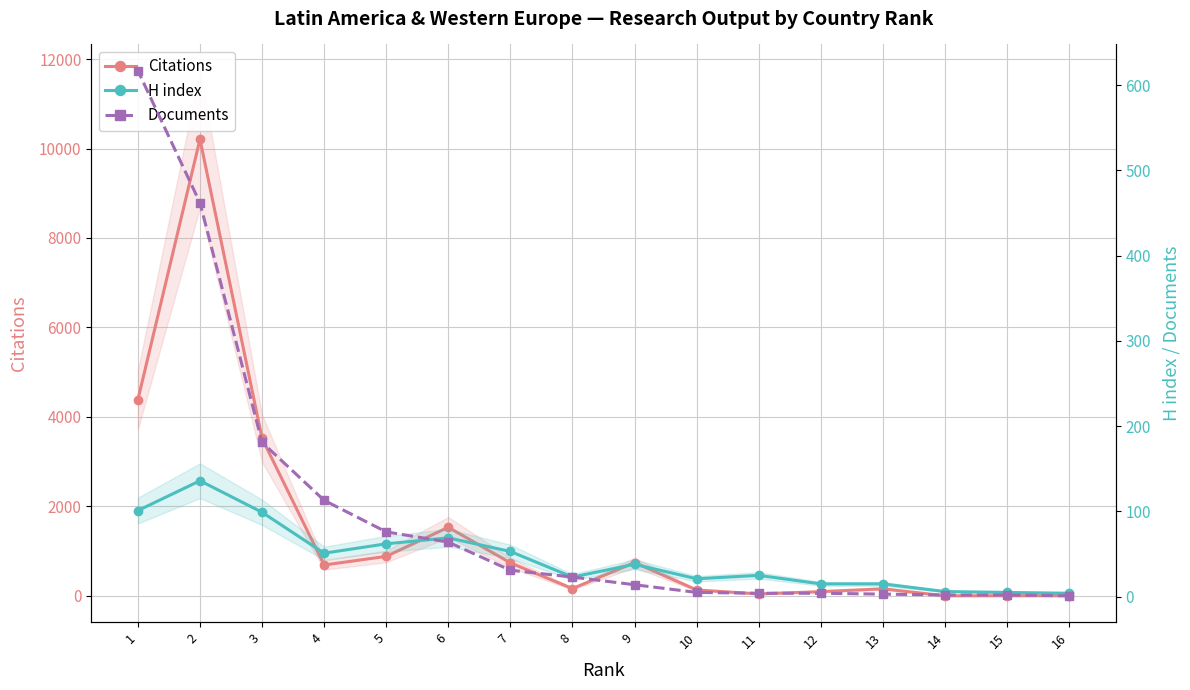

What is the sum of the Citations values at 10 and 3?

3650